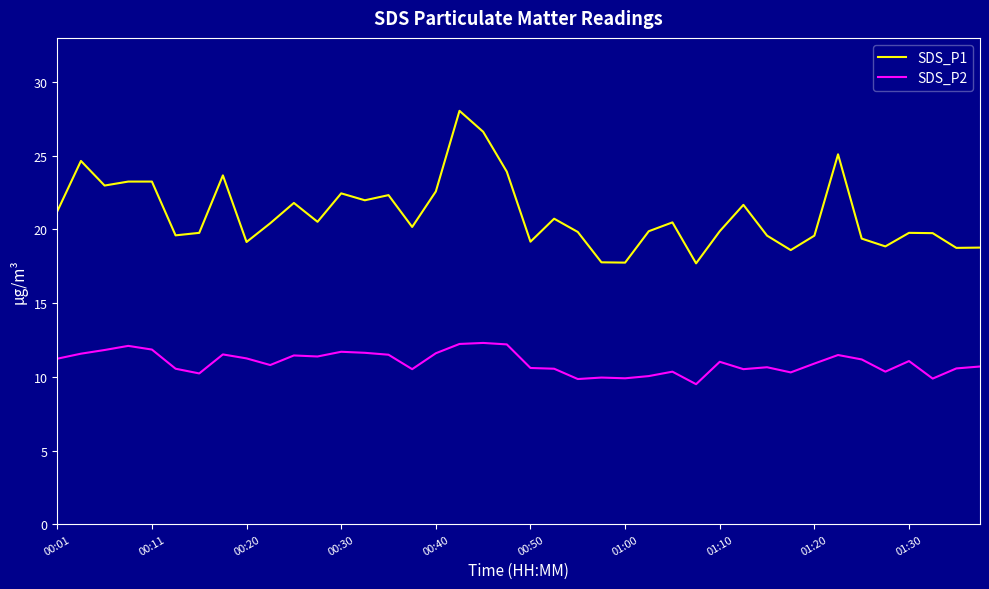

List the series in order of their overall mean, lowest first.

SDS_P2, SDS_P1